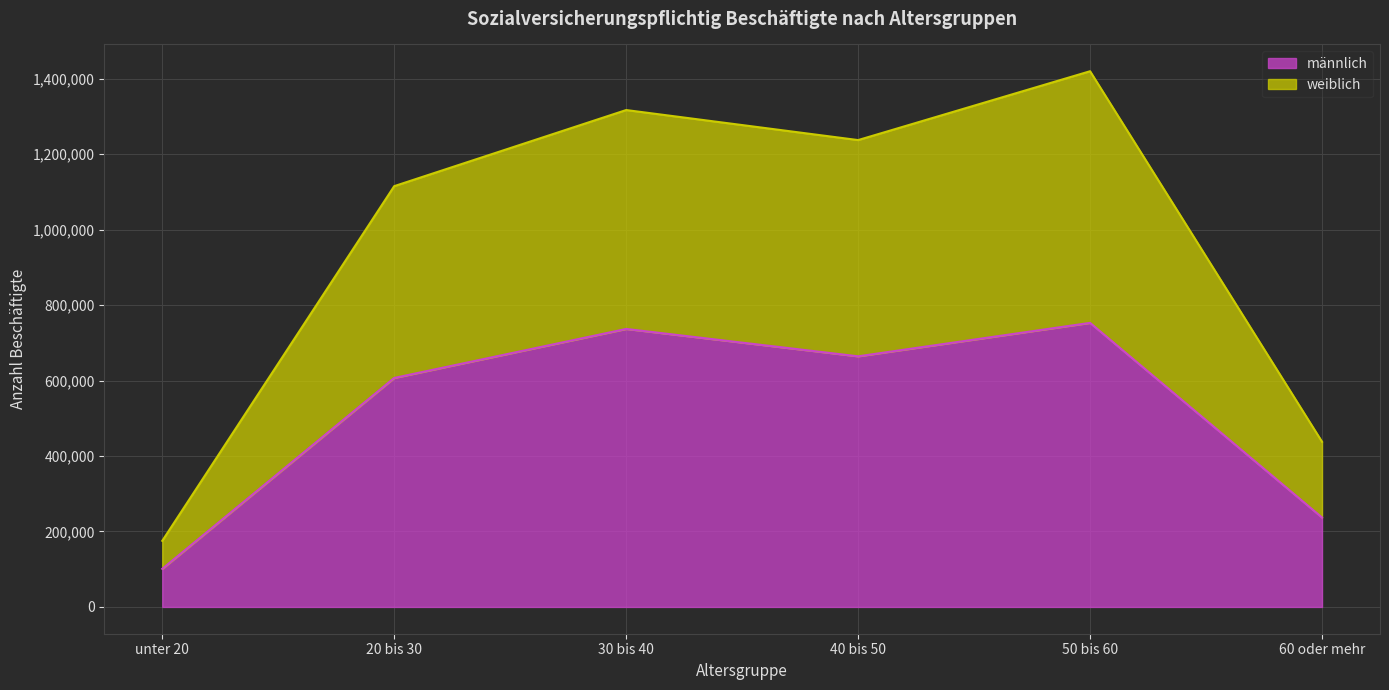

Where is the first local minimum for männlich?

40 bis 50